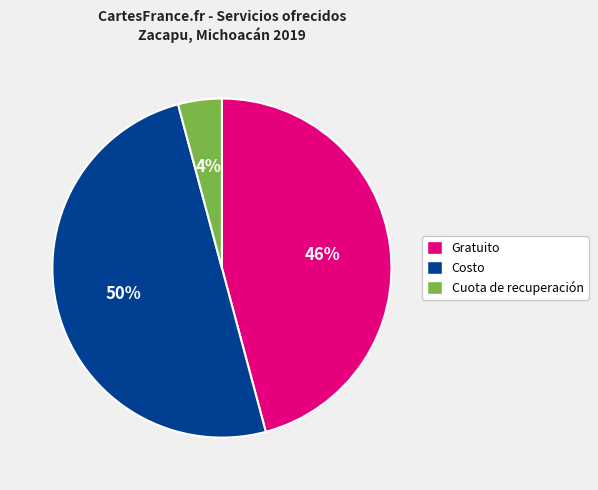

Is it true that Cuota de recuperación is 4% of the pie?

True